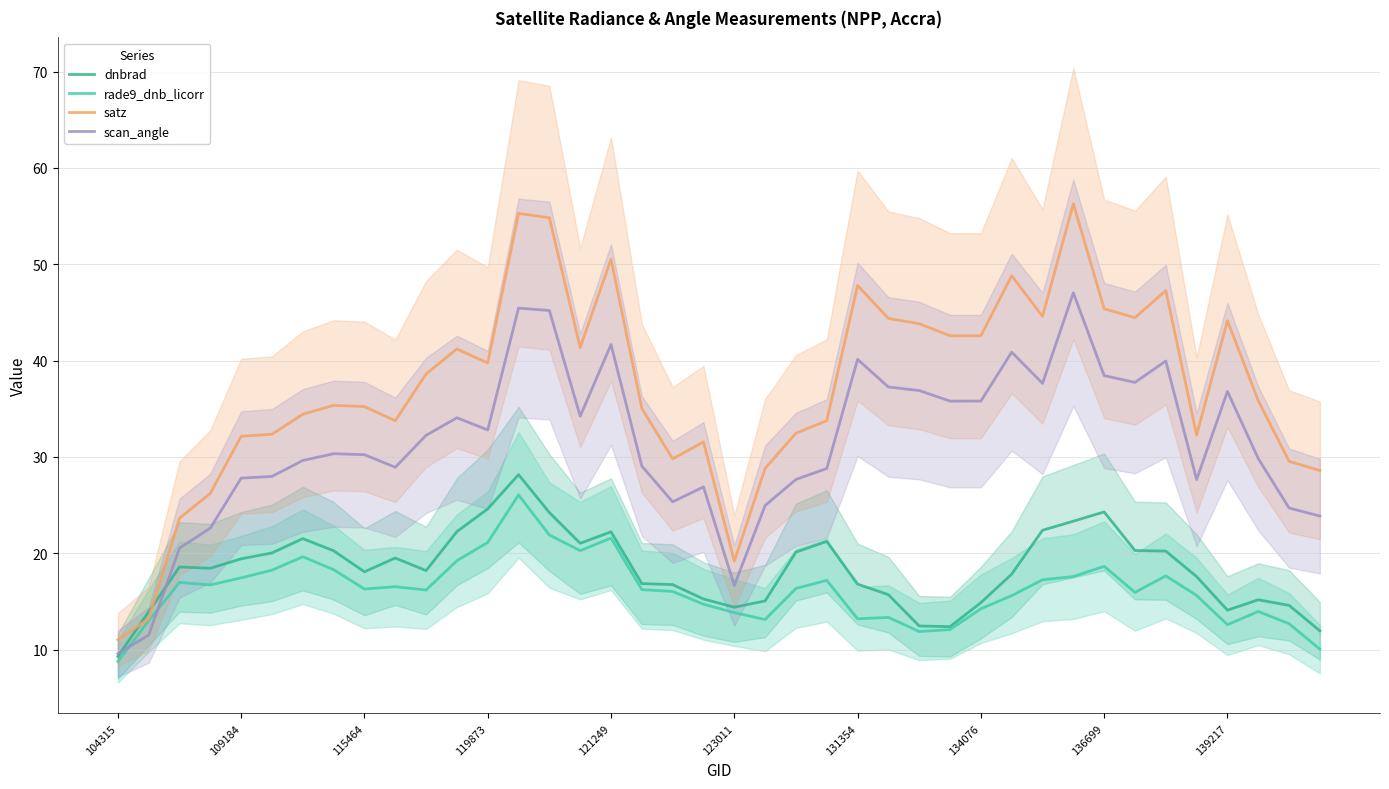

Which series has the largest range (max minus min)?

satz